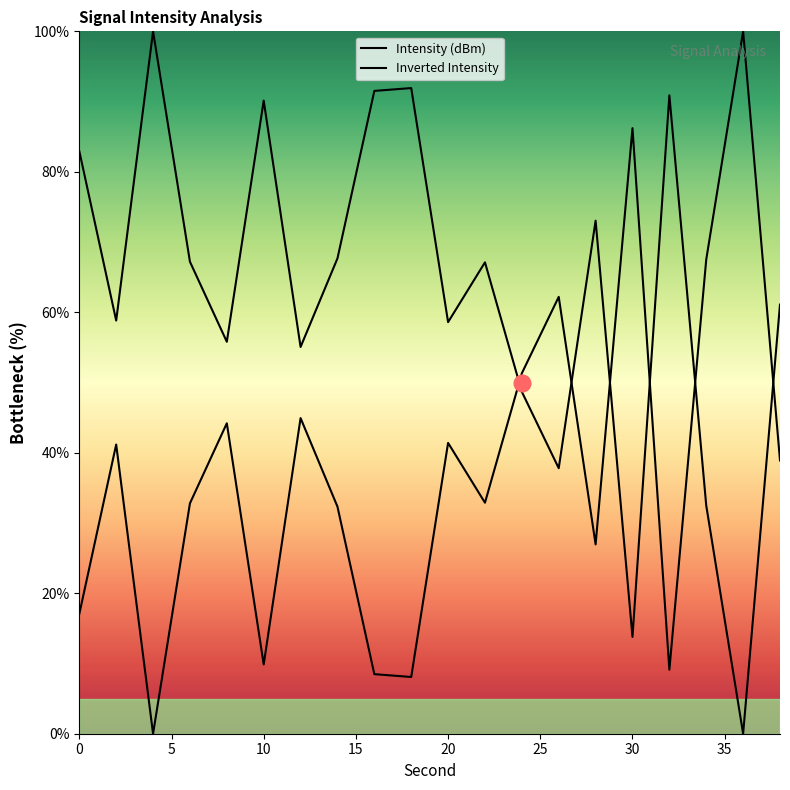

Rank the categories by value from highest to lowest.

4, 18, 16, 32, 10, 0, 28, 14, 6, 22, 38, 2, 20, 8, 12, 24, 26, 34, 30, 36